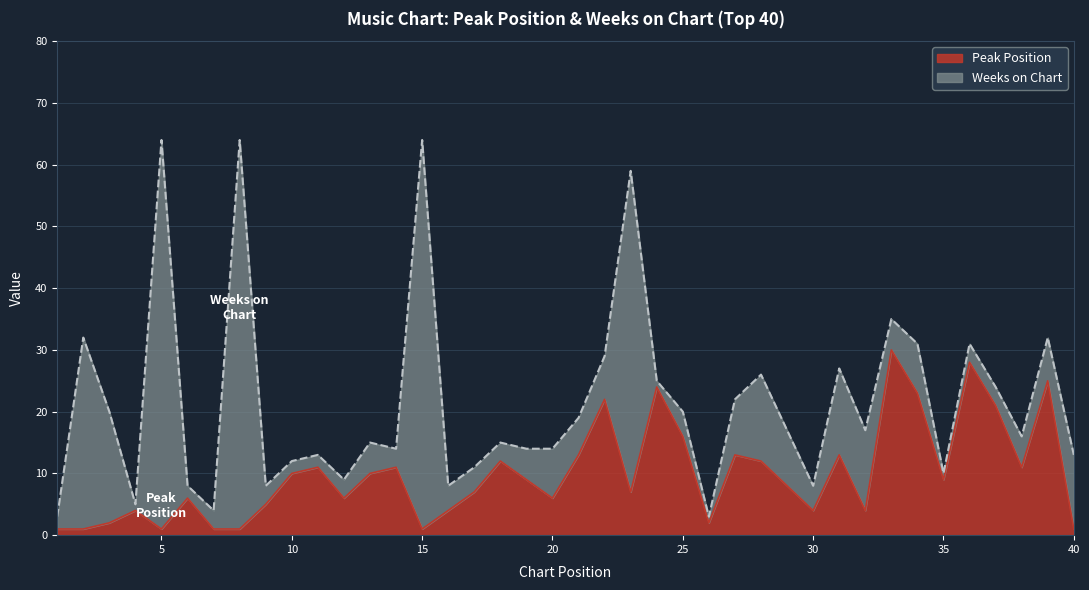

Approximately how many times larger is the value at 40 compared to 11?

0.1